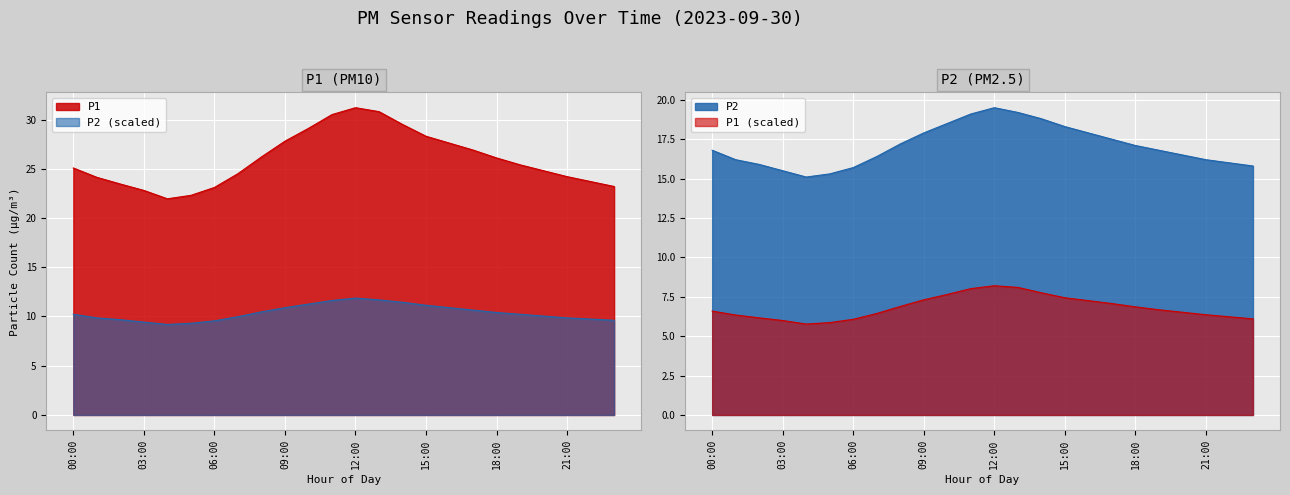

True or false: P1 and P2 intersect in this chart.

False